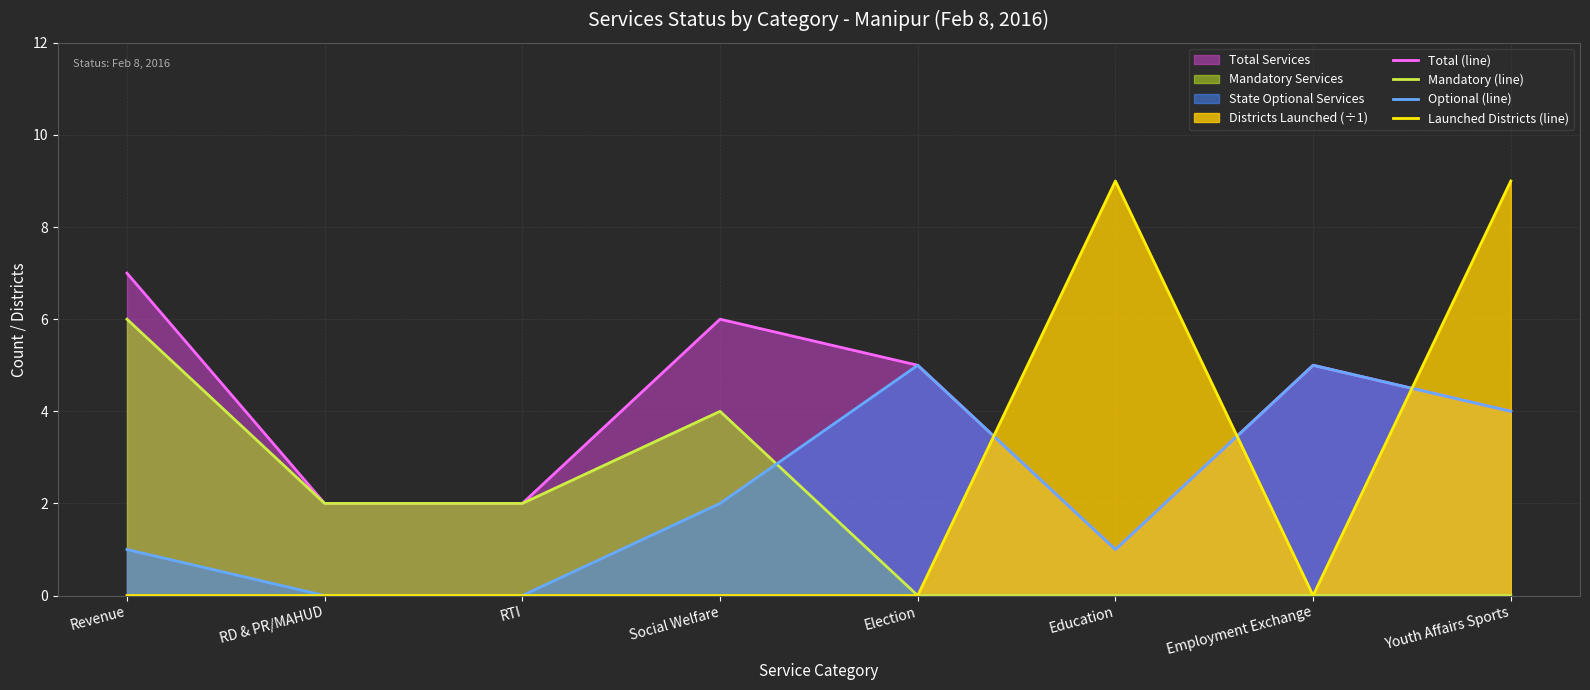

Does the chart display data point markers on the line(s)?

No